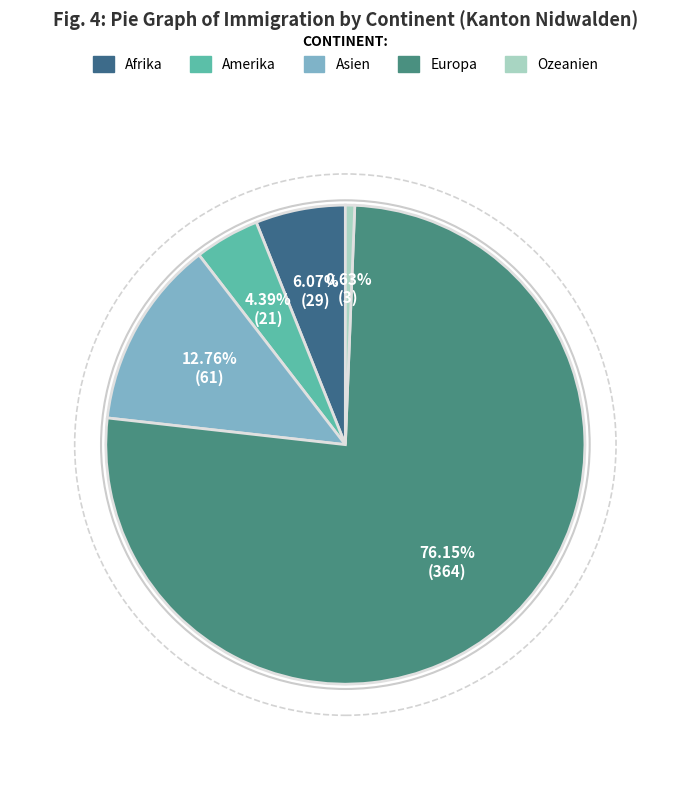

How many slices are in this pie chart?

5